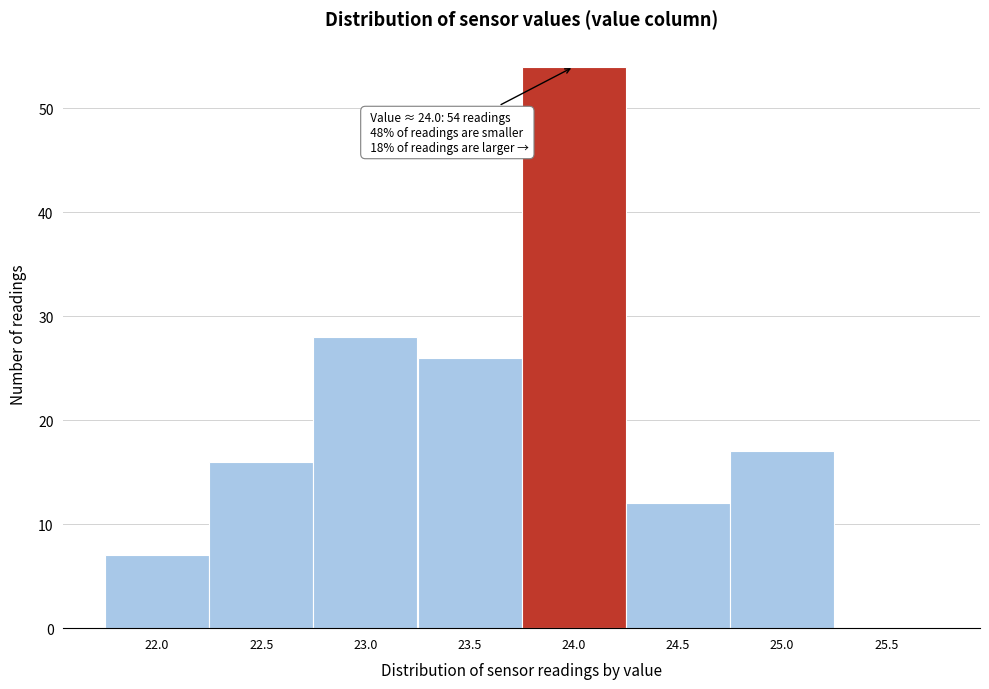

Reading left to right, transcribe all the data shown in this chart.

22.0=7	22.5=16	23.0=28	23.5=26	24.0=54	24.5=12	25.0=17	25.5=0